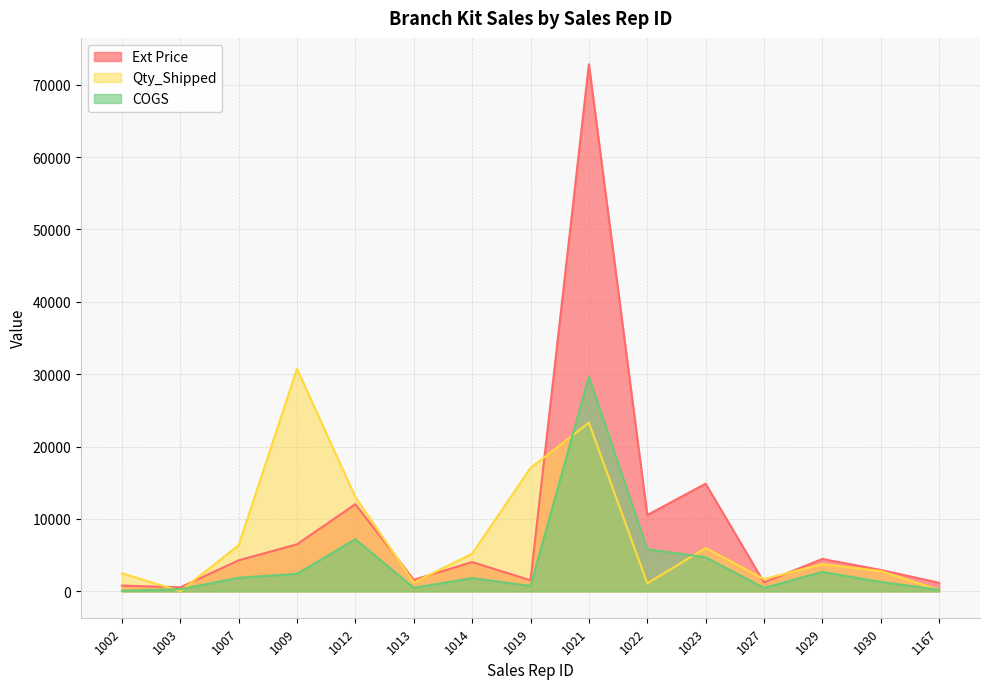

What is the value of the Qty_Shipped point at the 10th from the left?

1110.0